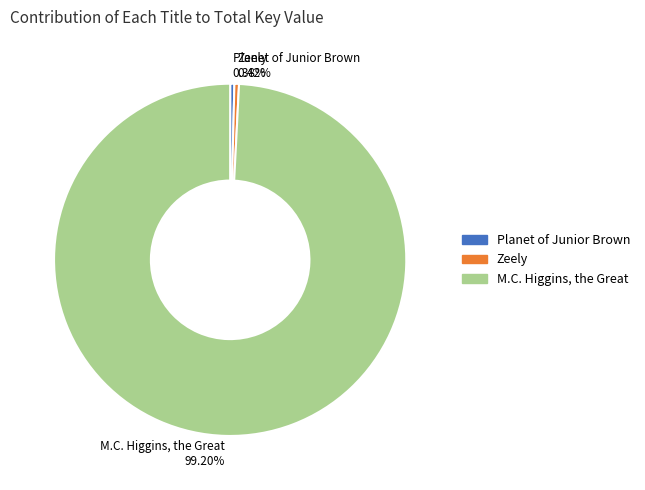

Approximately how many times larger is the value at Zeely compared to Planet of Junior Brown?

1.1